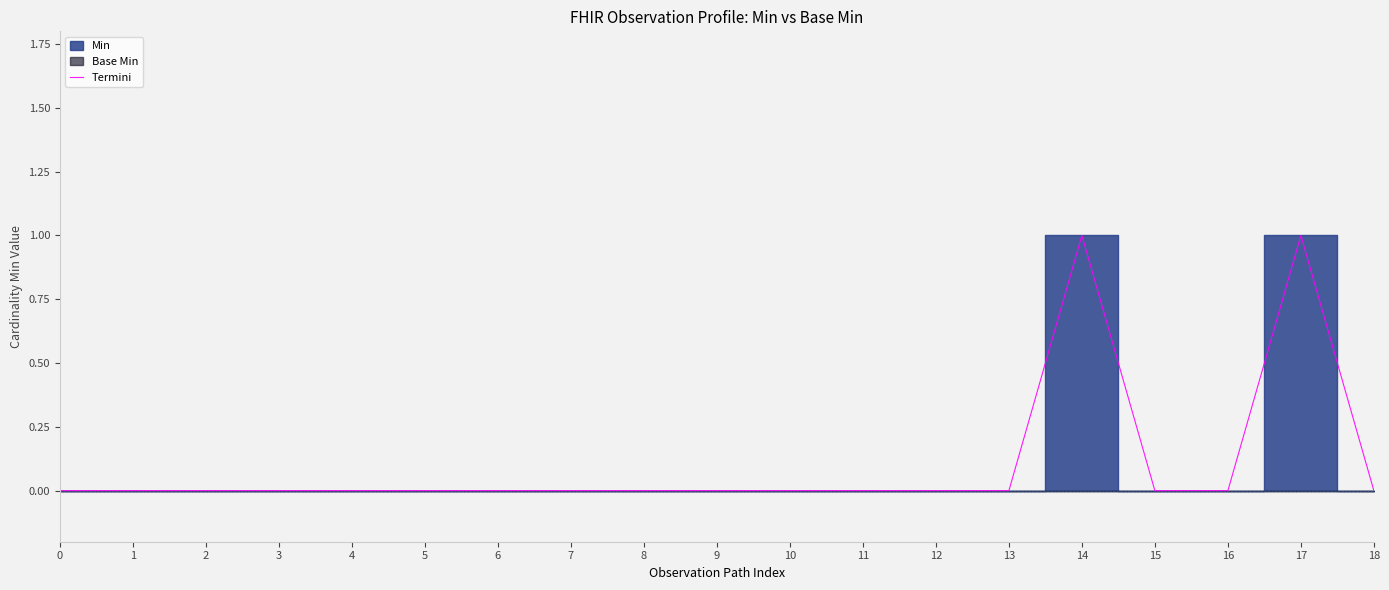

The chart shows a value of 0 at 9. True or false?

True